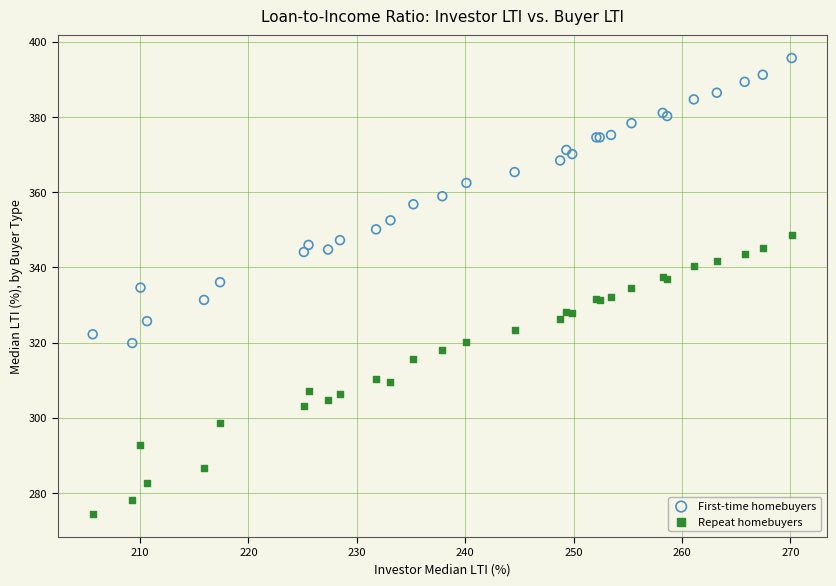

What are all the series names shown in the legend?

First-time homebuyers, Repeat homebuyers